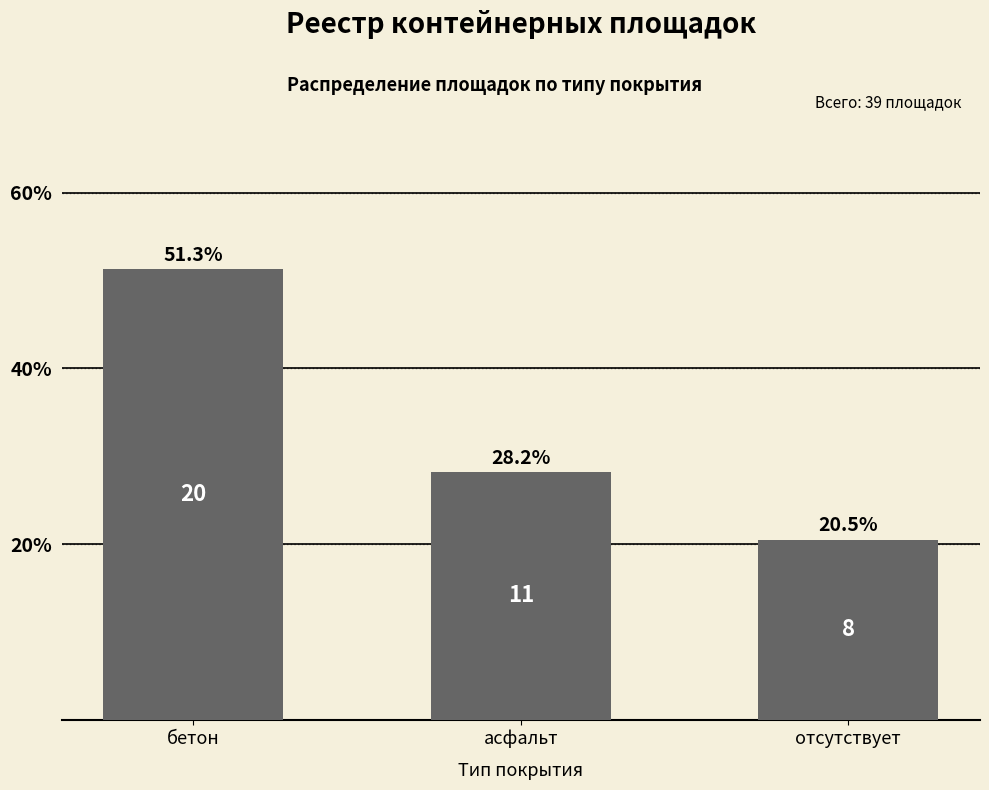

List the labels in order of value, smallest first.

отсутствует, асфальт, бетон